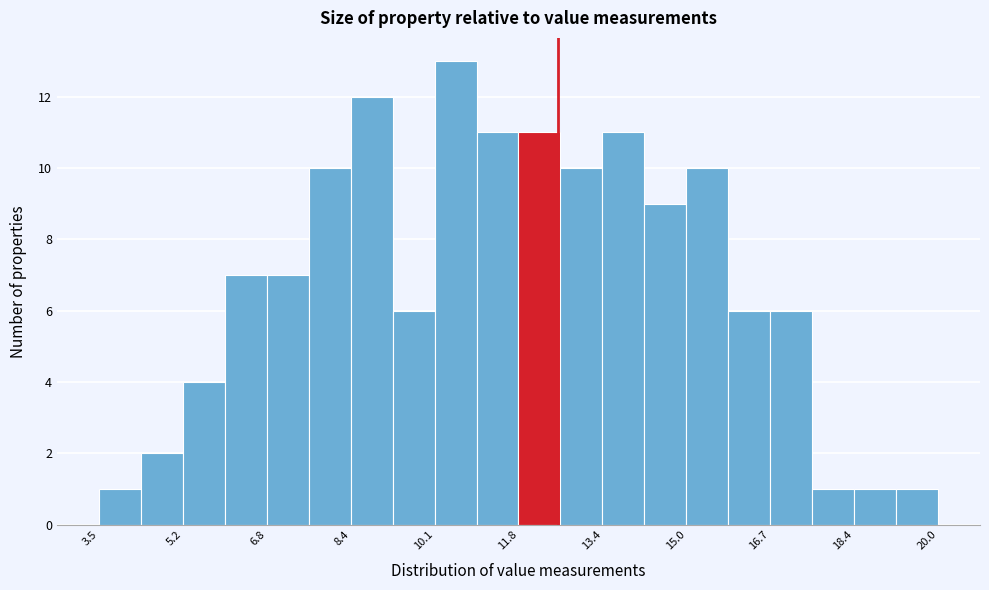

Reading left to right, list every bar in this chart as the range it spans on the x-axis followed by its height. Neither the bar edges nor the heights are printed on the chart, so give them approximately, as read against the axes.

3.6 to 4.4: 1
4.4 to 5.2: 2
5.2 to 6.0: 4
6.0 to 6.8: 7
6.8 to 7.6: 7
7.6 to 8.4: 10
8.4 to 9.2: 12
9.2 to 10.2: 6
10.2 to 11.0: 13
11.0 to 11.8: 11
11.8 to 12.6: 11
12.6 to 13.4: 10
13.4 to 14.2: 11
14.2 to 15.0: 9
15.0 to 15.8: 10
15.8 to 16.8: 6
16.8 to 17.6: 6
17.6 to 18.4: 1
18.4 to 19.2: 1
19.2 to 20.0: 1